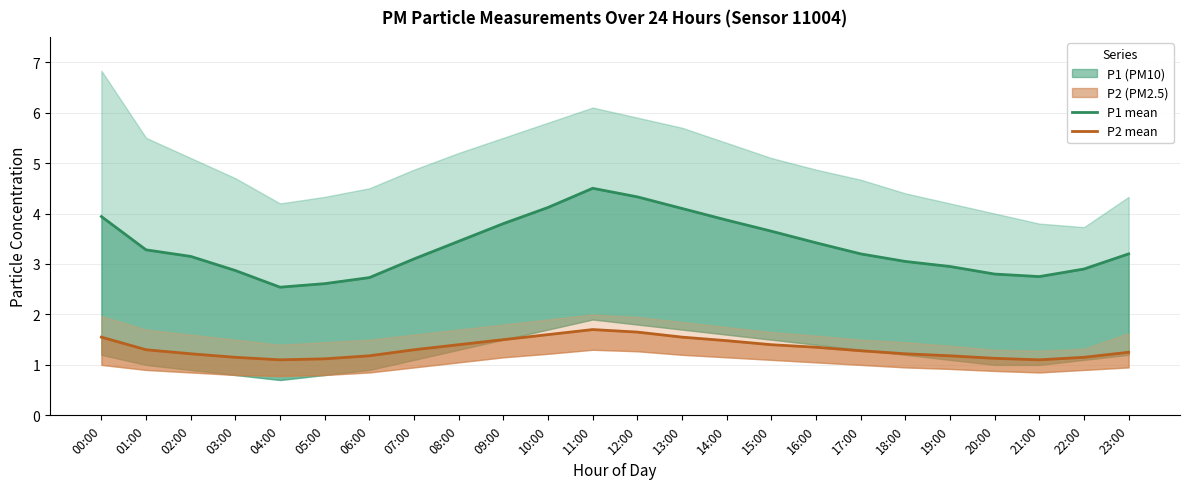

What is the difference between the maximum and minimum values in the P1 mean series?

2.0